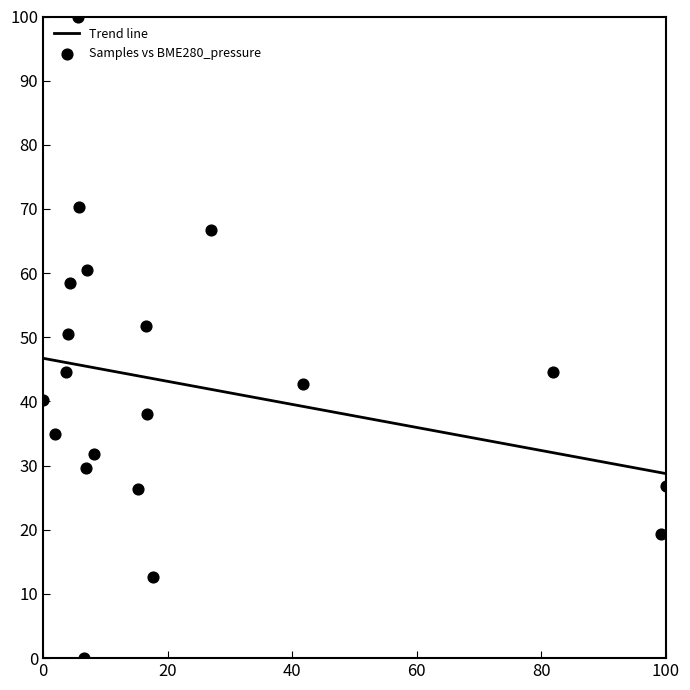

What is the range of Y values (max minus min)?

100.0